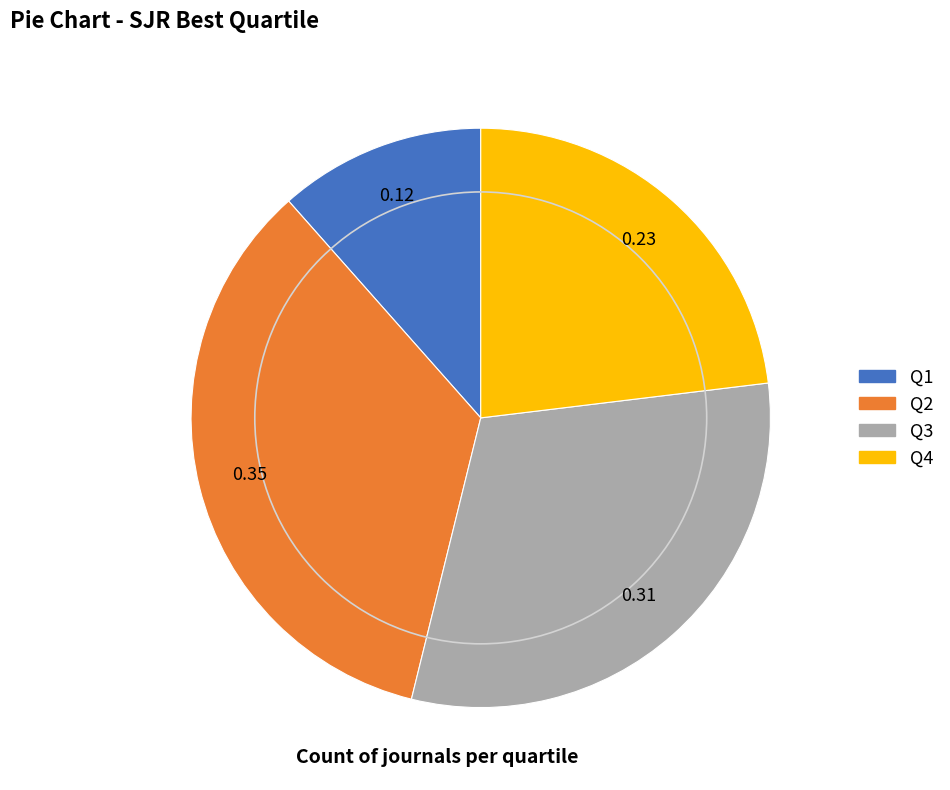

Does Q3 account for over 50% of the chart?

No